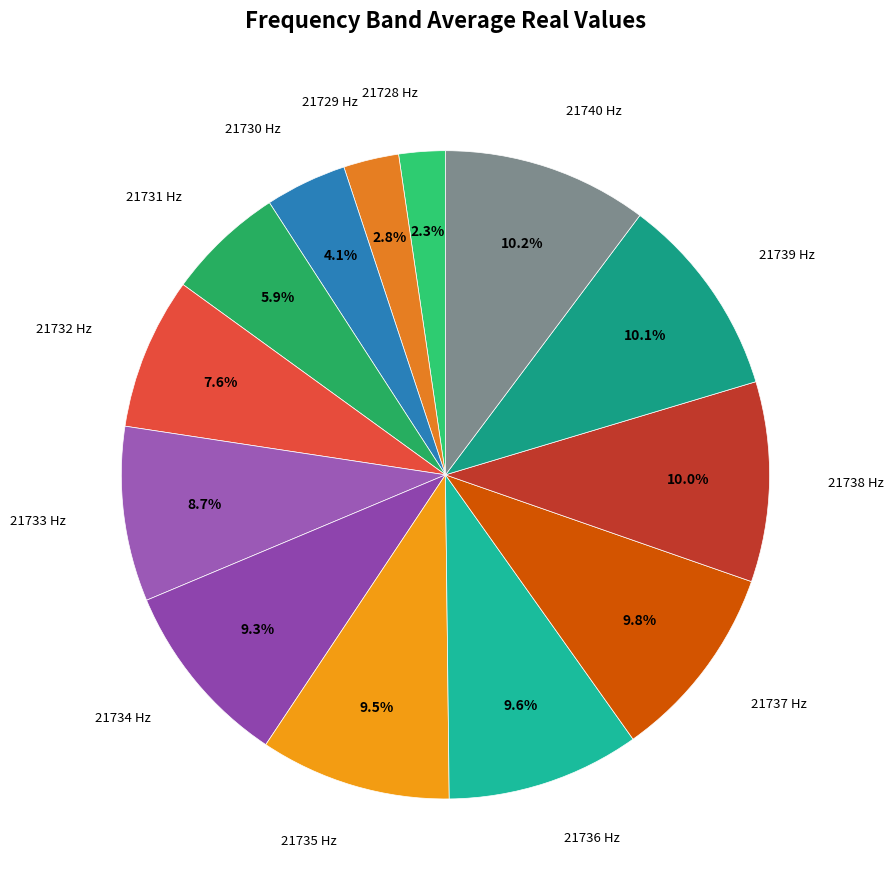

How many slices are in this pie chart?

13